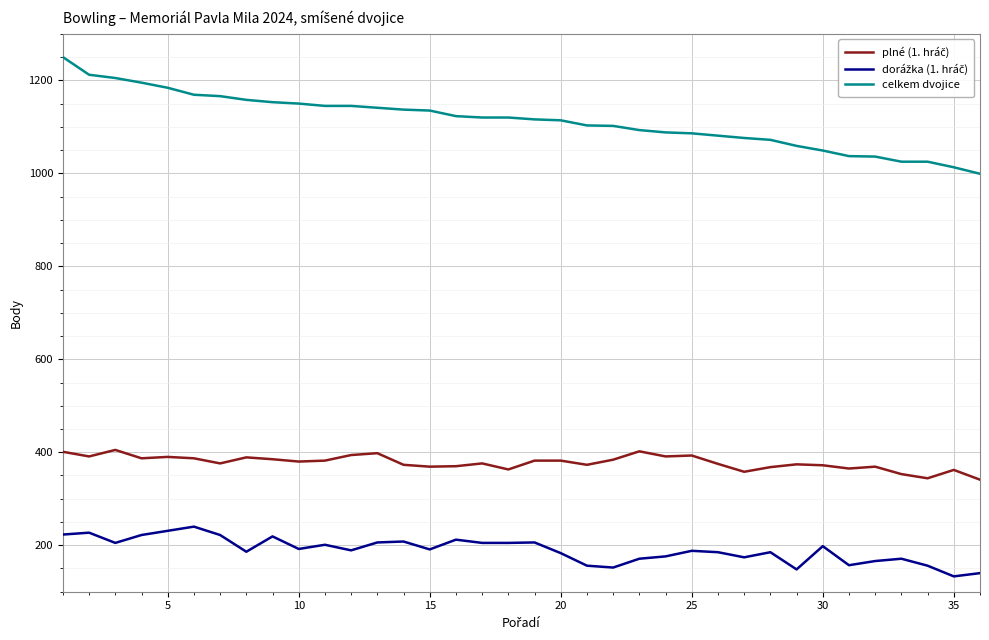

Which series has the largest range (max minus min)?

celkem dvojice